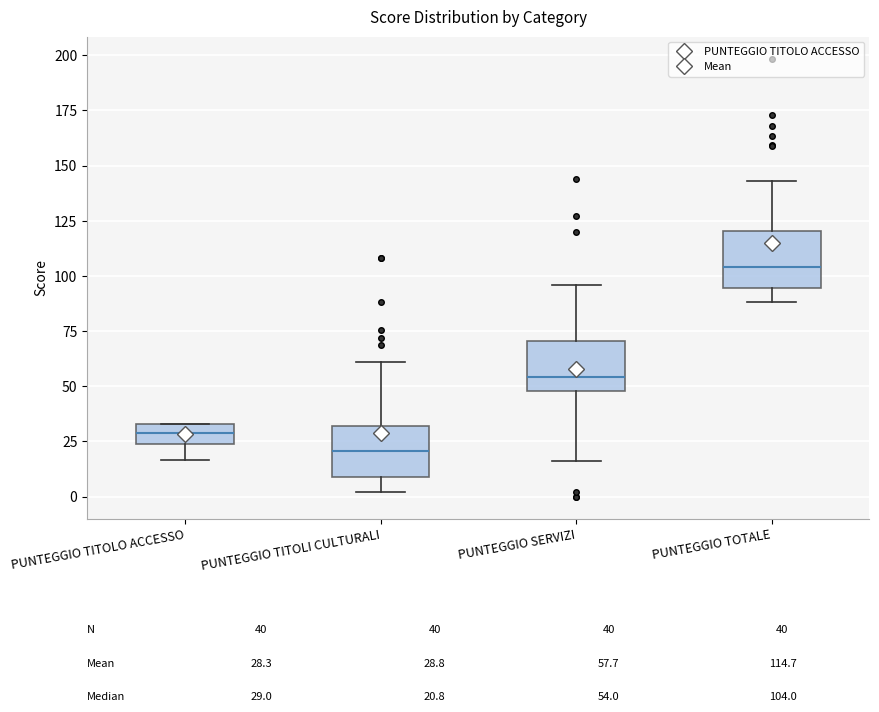

Which box has the highest median line?

PUNTEGGIO TOTALE